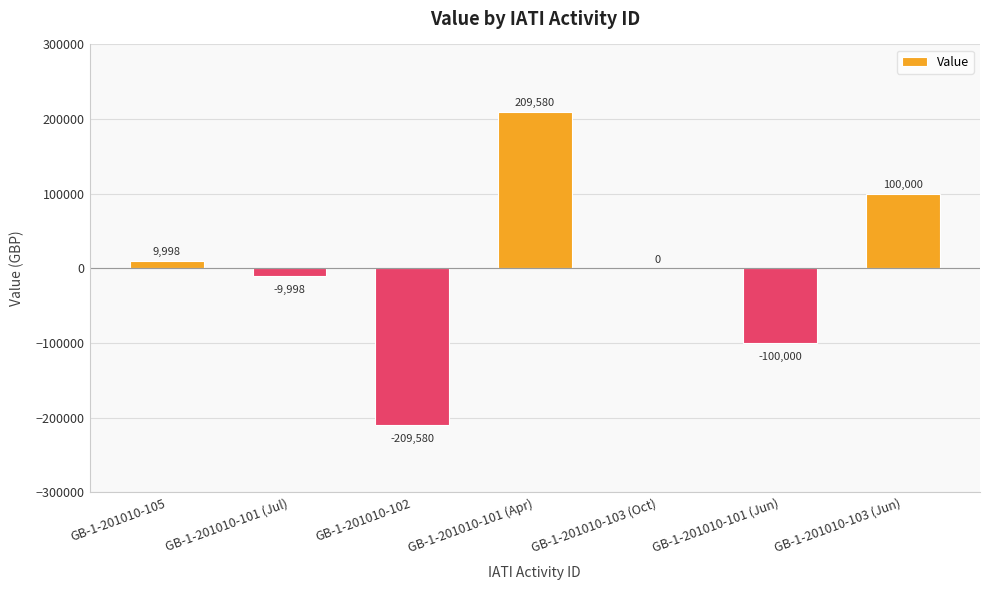

Reading right to left, list all the values displayed in this chart.

100000	-100000	0	209580	-209580	-9998	9998